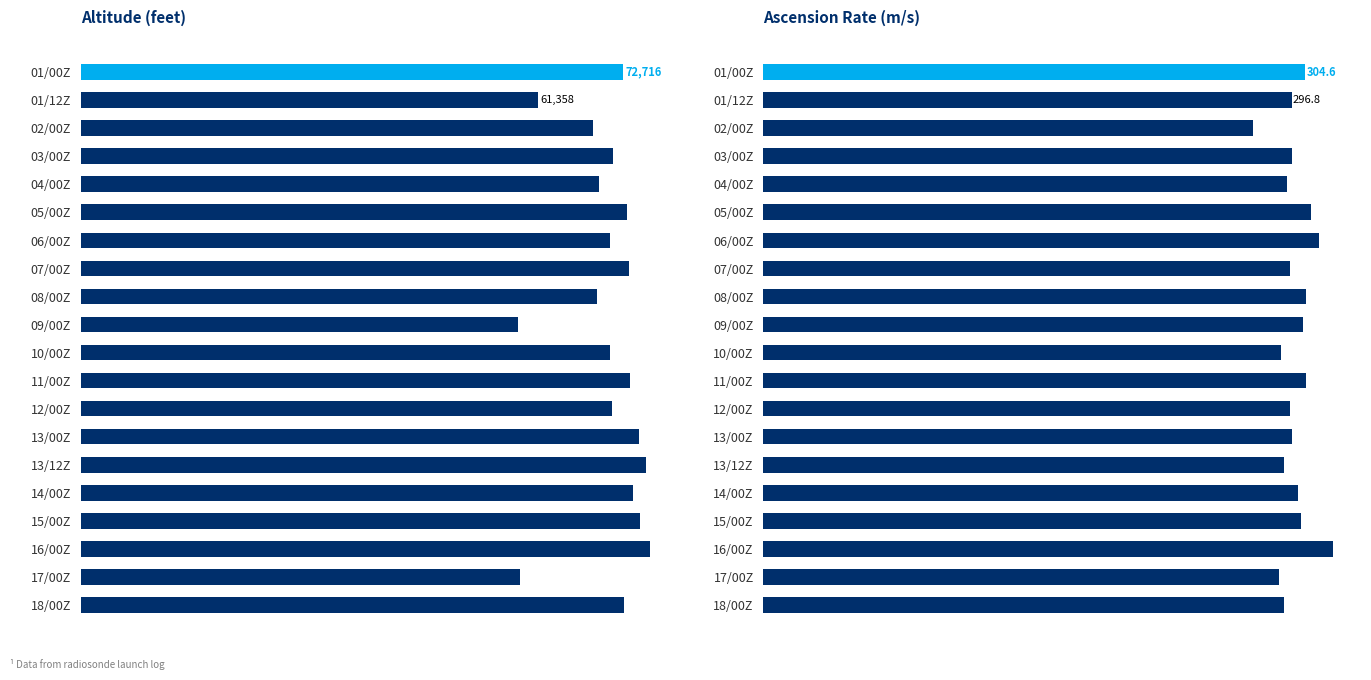

Which has a higher value, 12/00Z or 01/12Z?

12/00Z